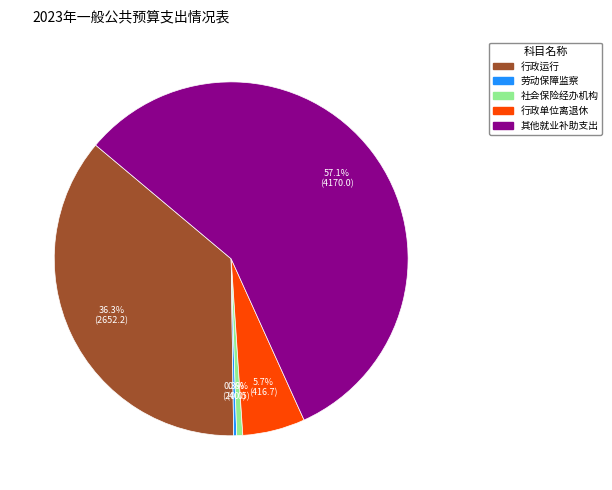

Which category accounts for the majority?

其他就业补助支出